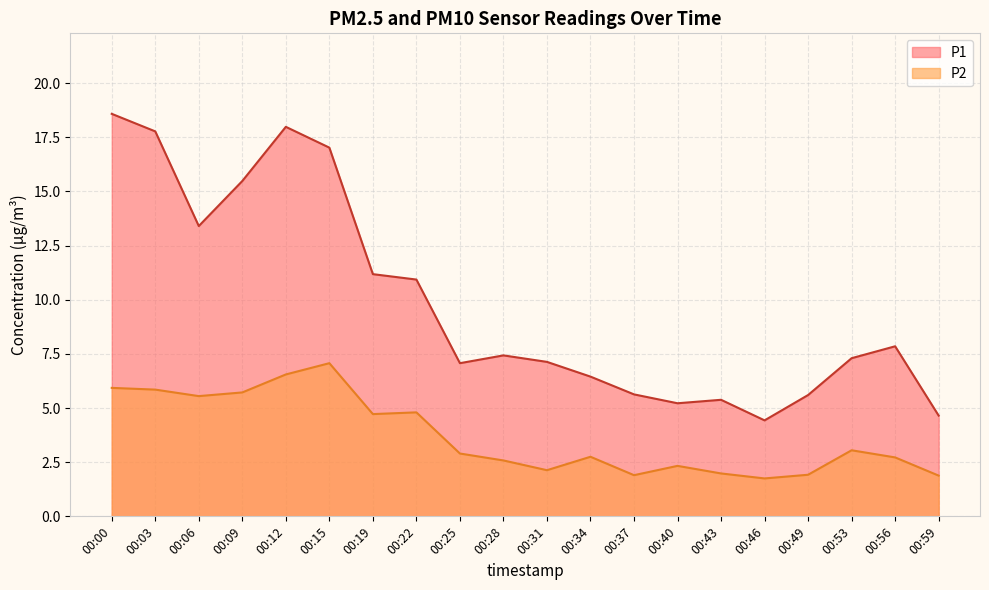

At which label does P1 reach its peak?

00:00